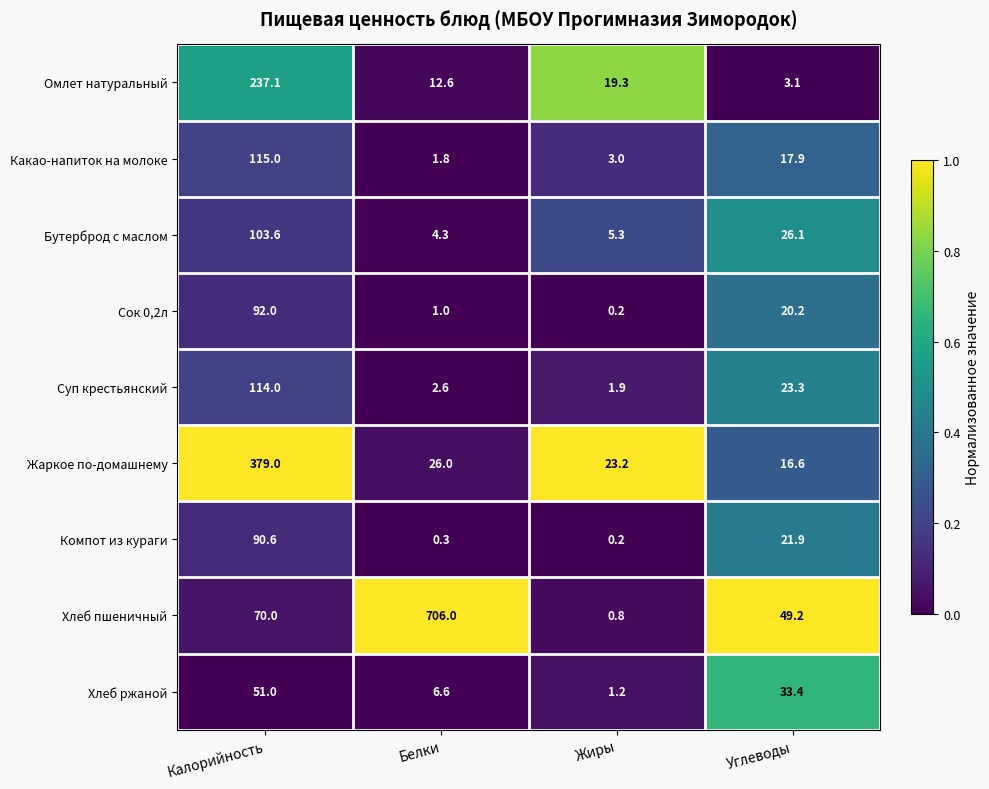

How many series are shown in this chart?

9